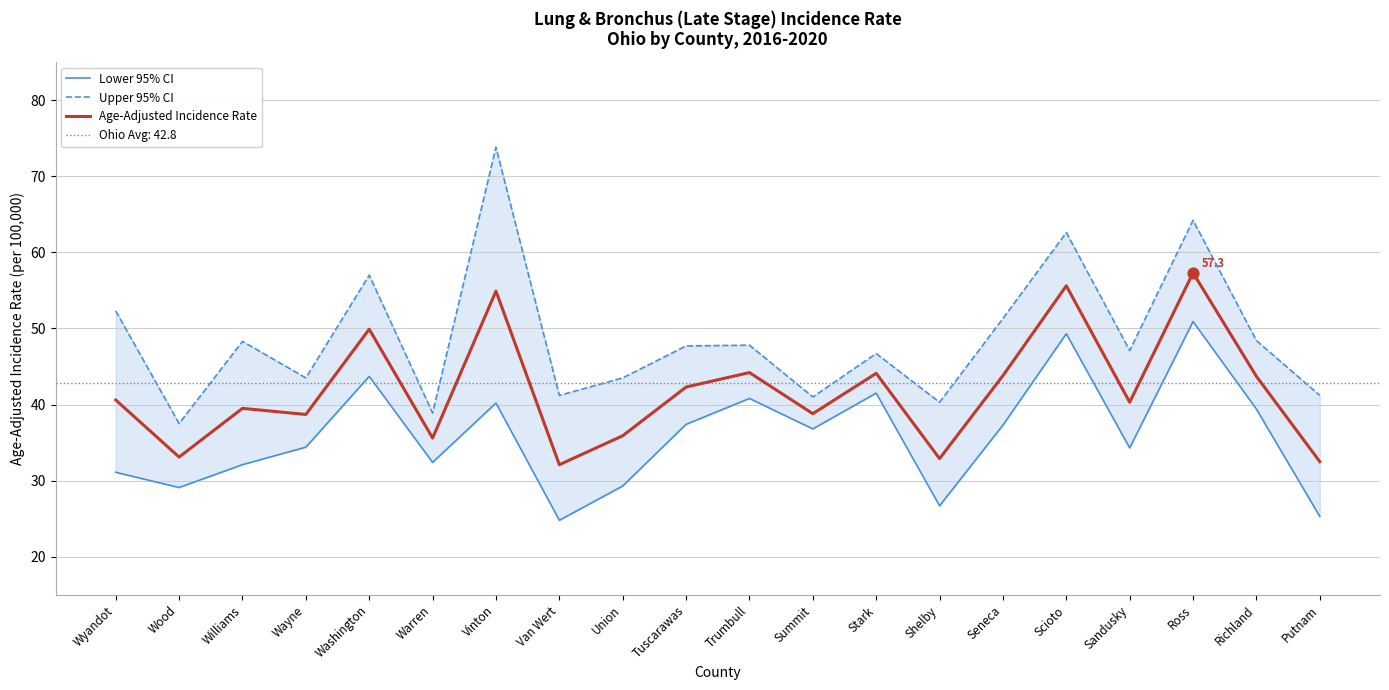

At which category is the sum across all series the highest?

Ross